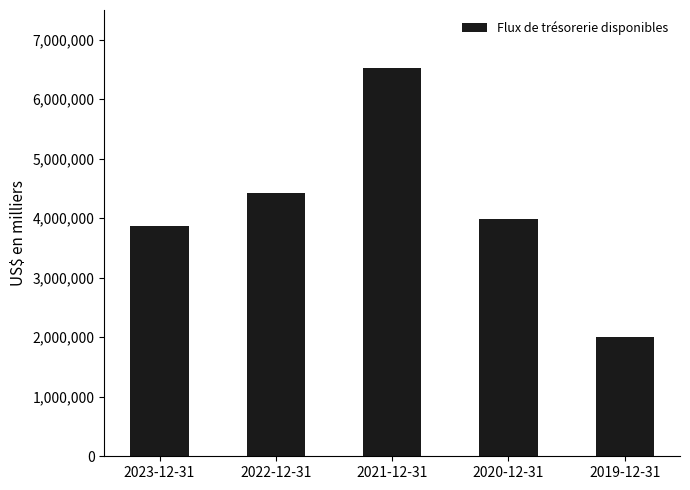

Reading left to right, what are all the values shown in this chart?

2023-12-31=3875400	2022-12-31=4424800	2021-12-31=6529400	2020-12-31=3985400	2019-12-31=2000400